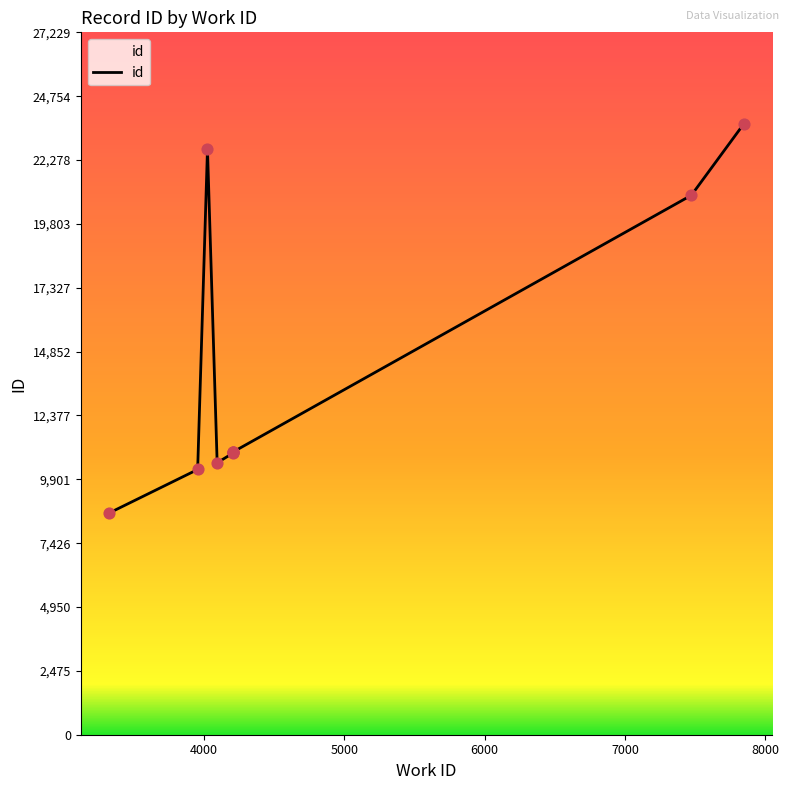

What is the change in value from 3321 to 4209?

+2339